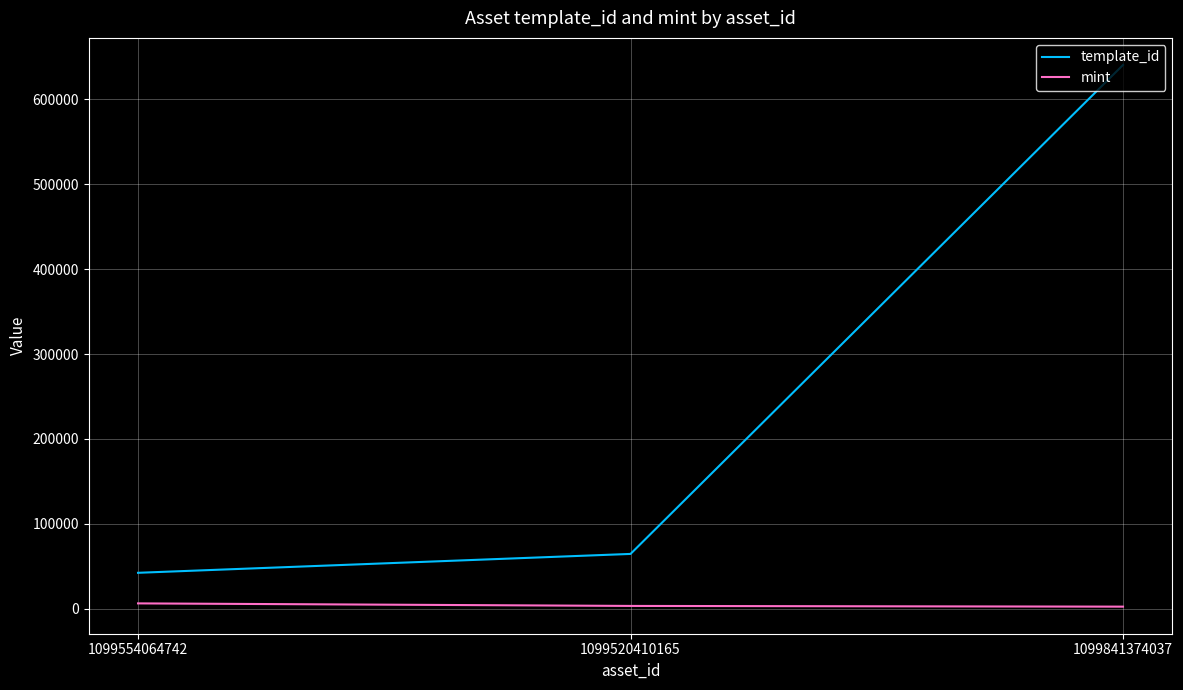

Which series has the largest range (max minus min)?

template_id